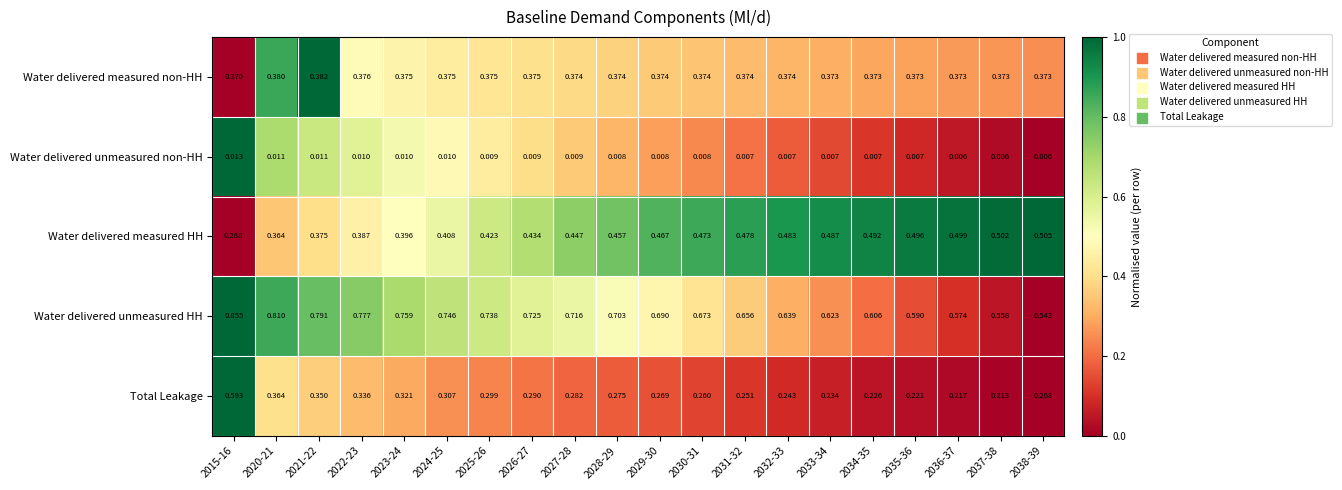

Which series has the widest spread of values?

Total Leakage